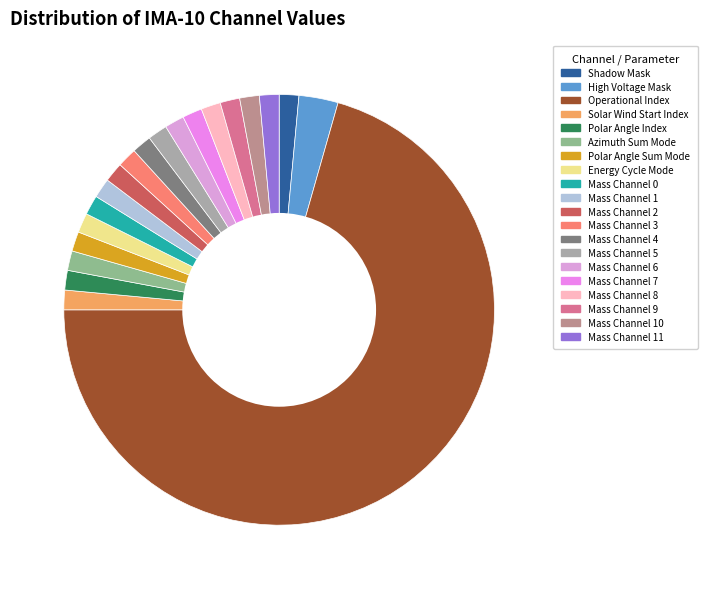

How many segments does this pie chart have?

20